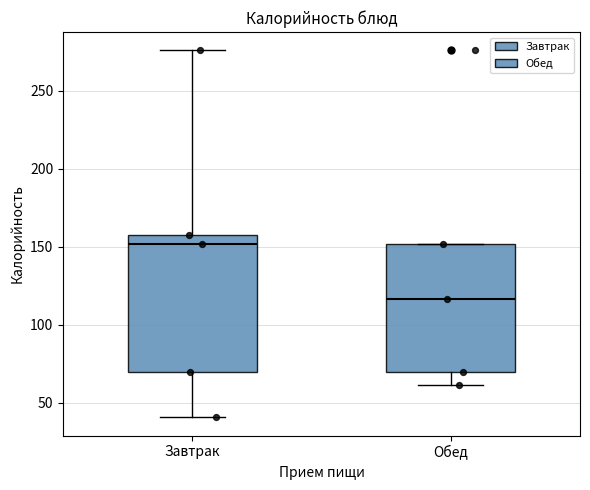

Reading left to right, transcribe this box plot: for each box, give where its median line is, the range the box spans, and where its two whiskers end, as read against the y-axis. The values are not printed on the chart, so give them approximately, as read against the axis.

Завтрак: median 150, box 70 to 160, whiskers 40 to 275
Обед: median 115, box 70 to 150, whiskers 60 to 150